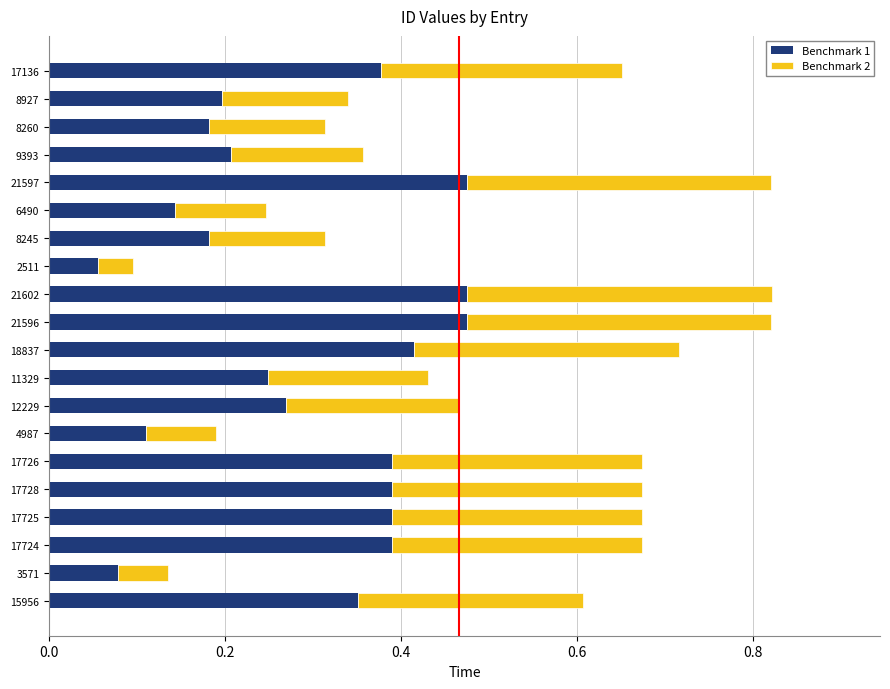

What is the sum of all Benchmark 1 values?

5.8